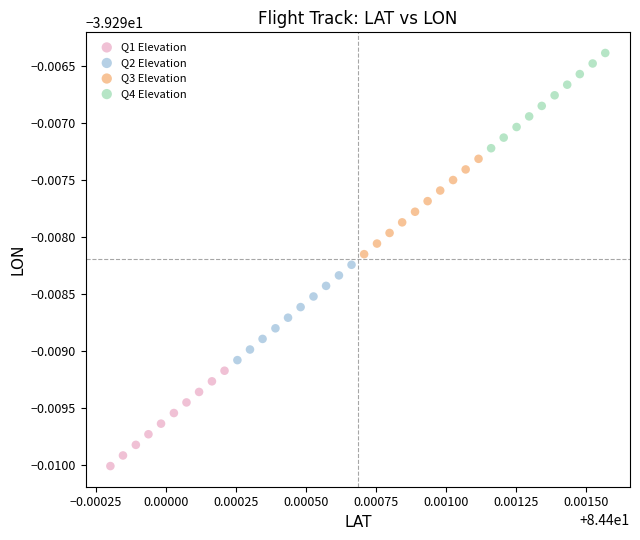

Which series contains the highest Y value?

Q4 Elevation